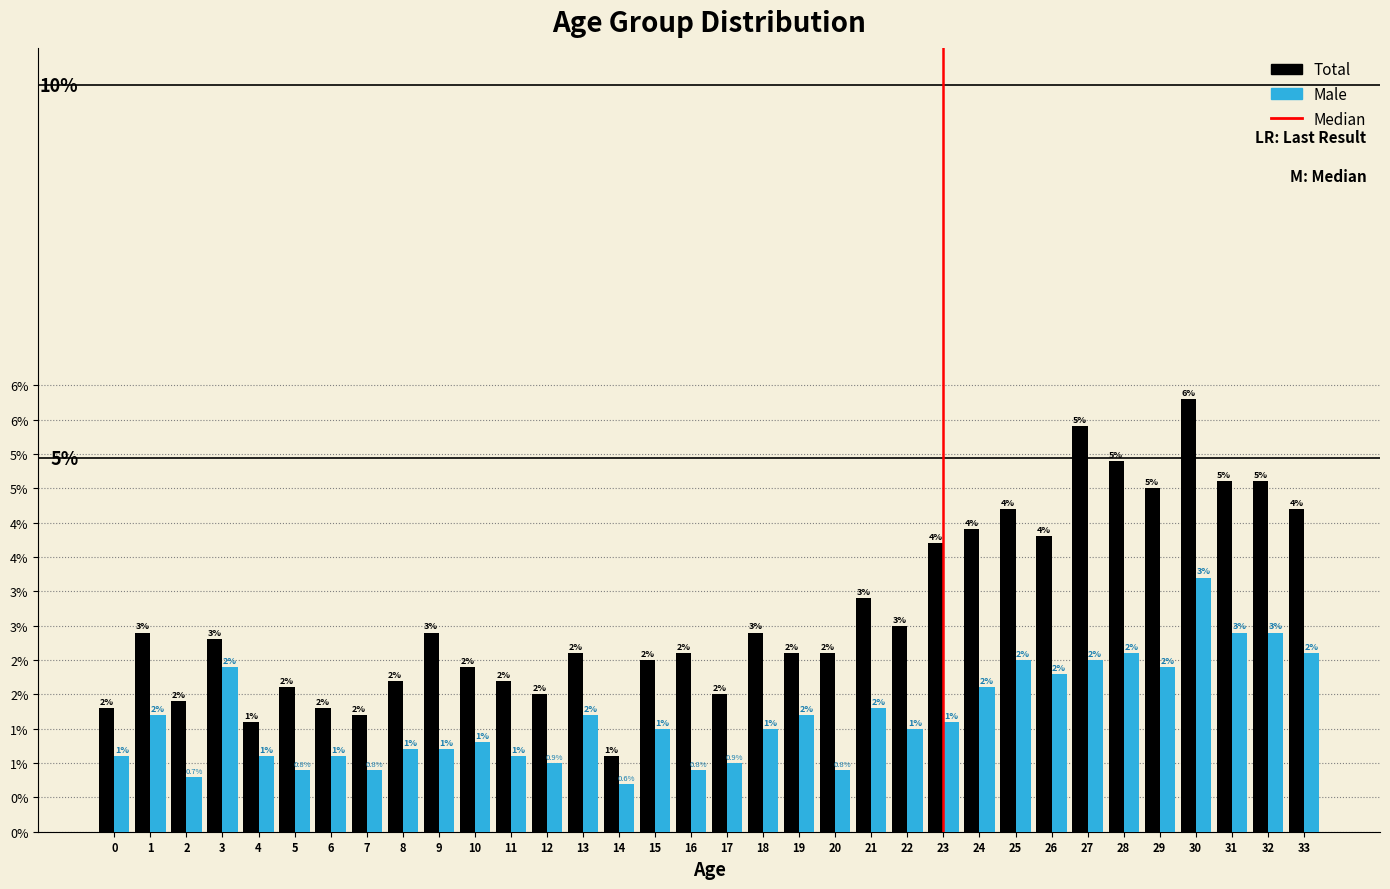

Are the bars horizontal?

No